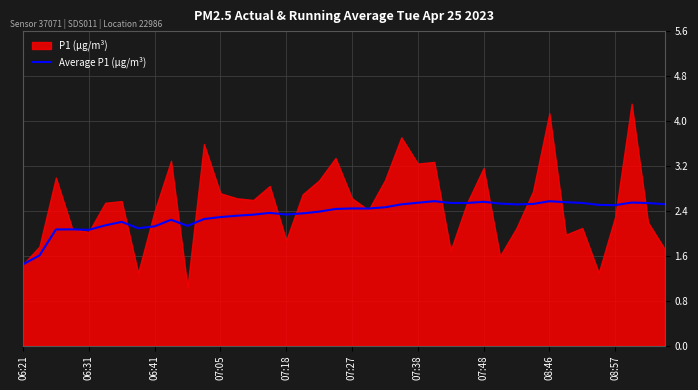

How many lines are shown in the chart?

1